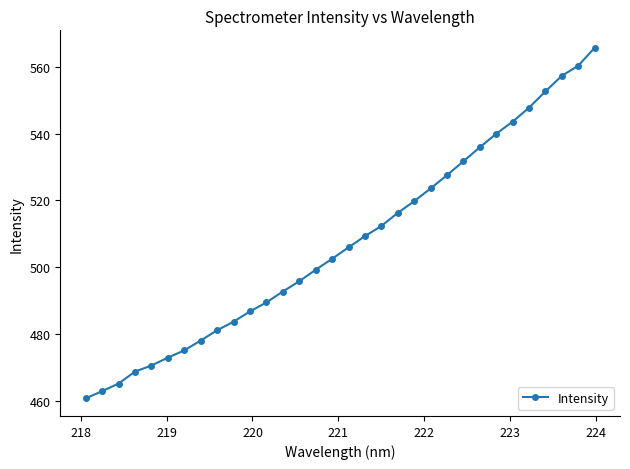

How many lines are shown in the chart?

1